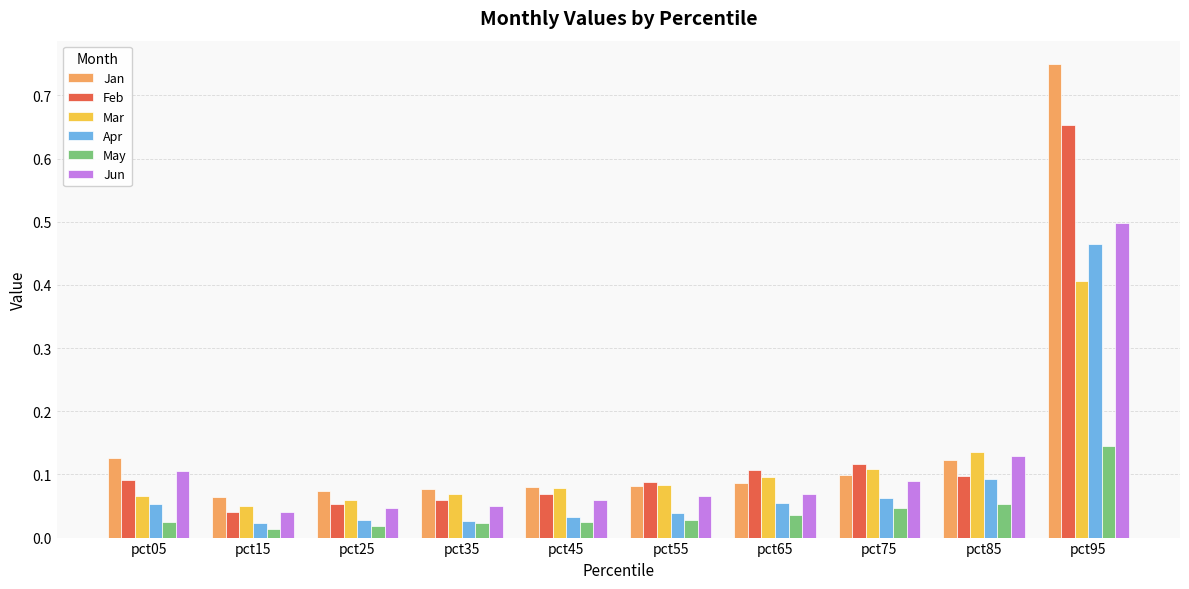

What is the average value of the Jan series?

0.2